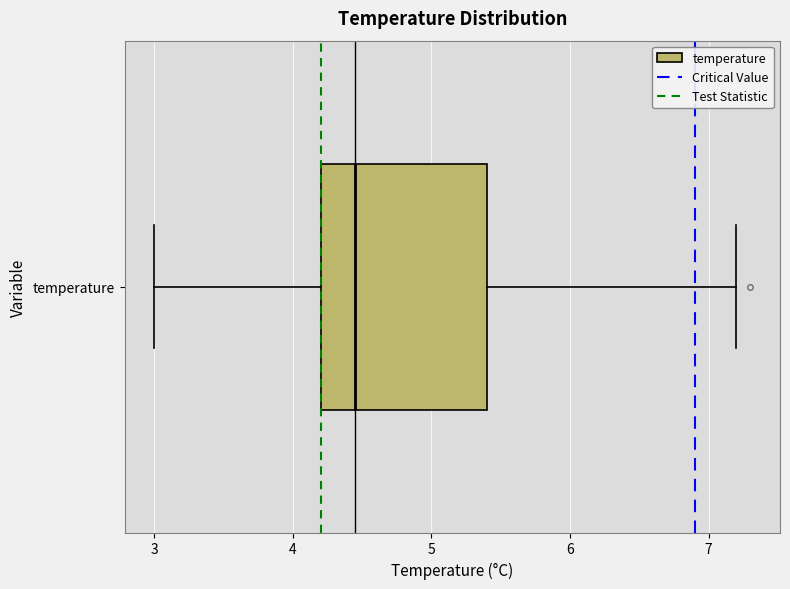

Transcribe this box plot: give where the median line is, the range the box spans, and where the two whiskers end, as read against the x-axis. The values are not printed on the chart, so give them approximately, as read against the axis.

median 4.5, box 4.2 to 5.4, whiskers 3.0 to 7.2